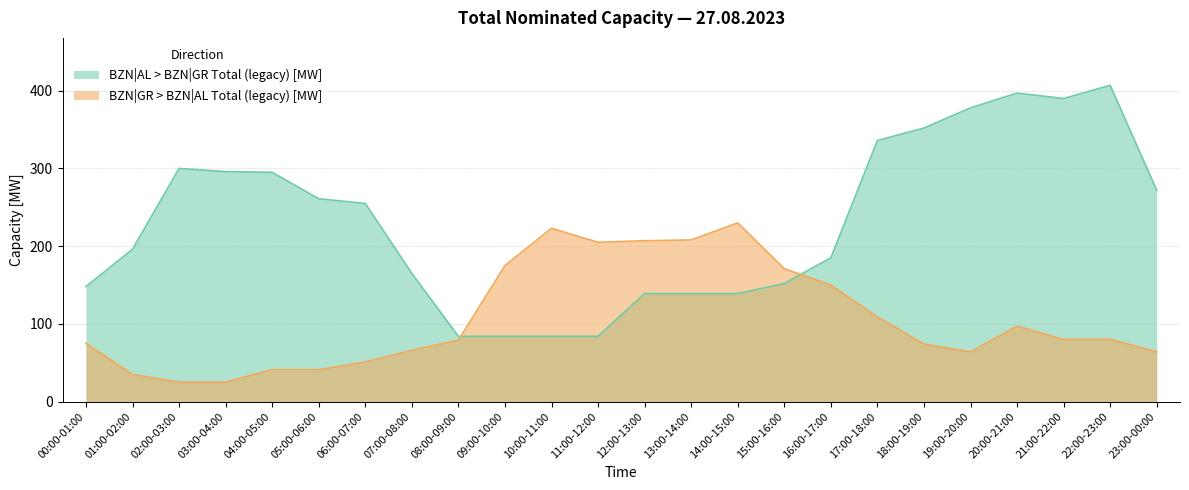

How many lines are shown in the chart?

2